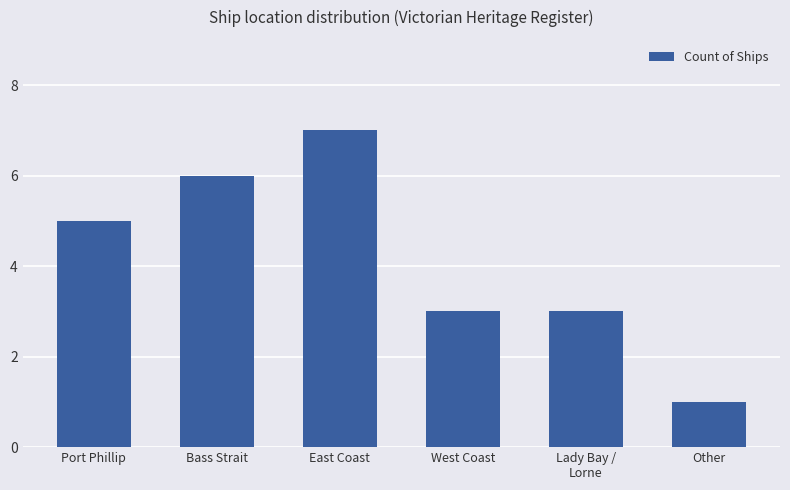

What is the average value?

4